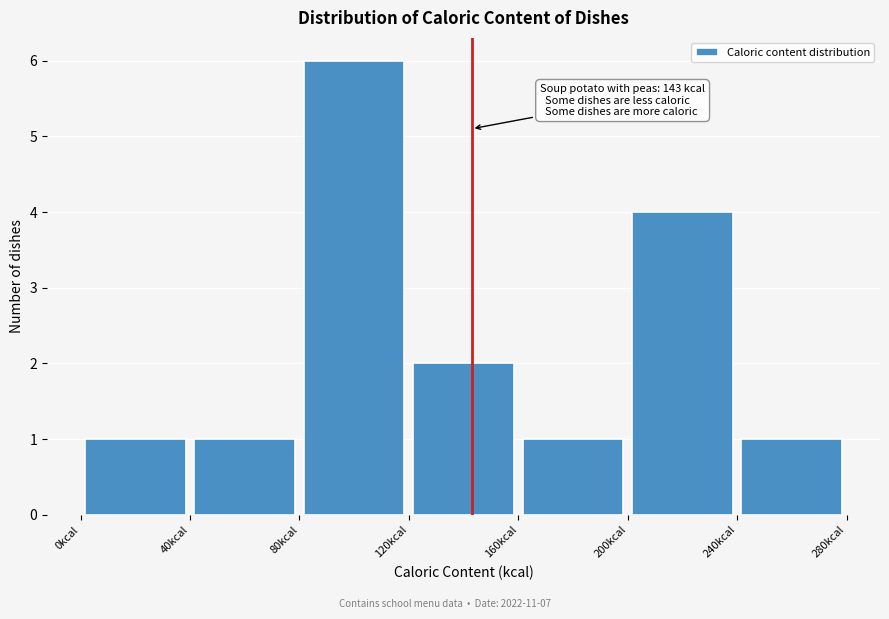

Over which range of the x-axis is the bar tallest?

80 to 120